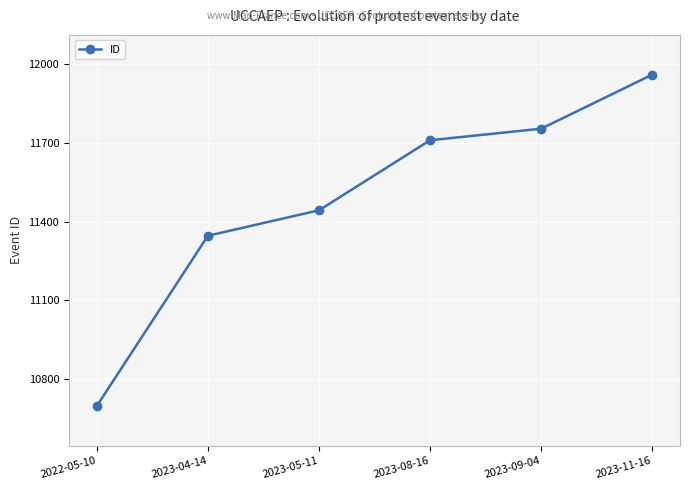

How many series are shown in this chart?

1